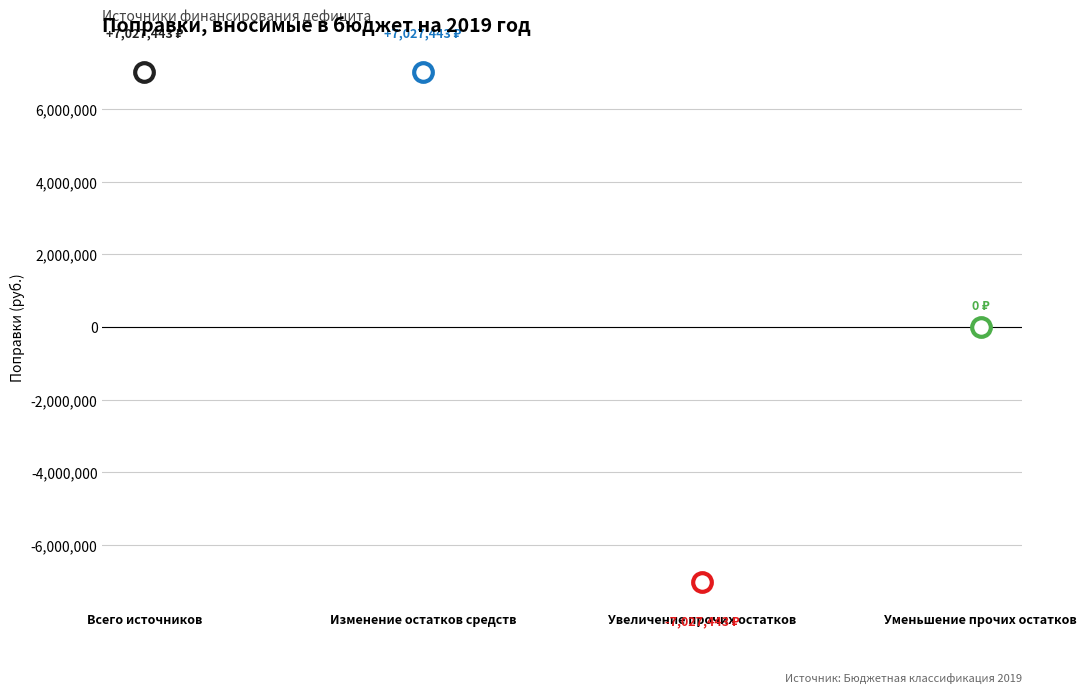

What is the change in value from Изменение остатков средств to Уменьшение прочих остатков?

-7027443.2